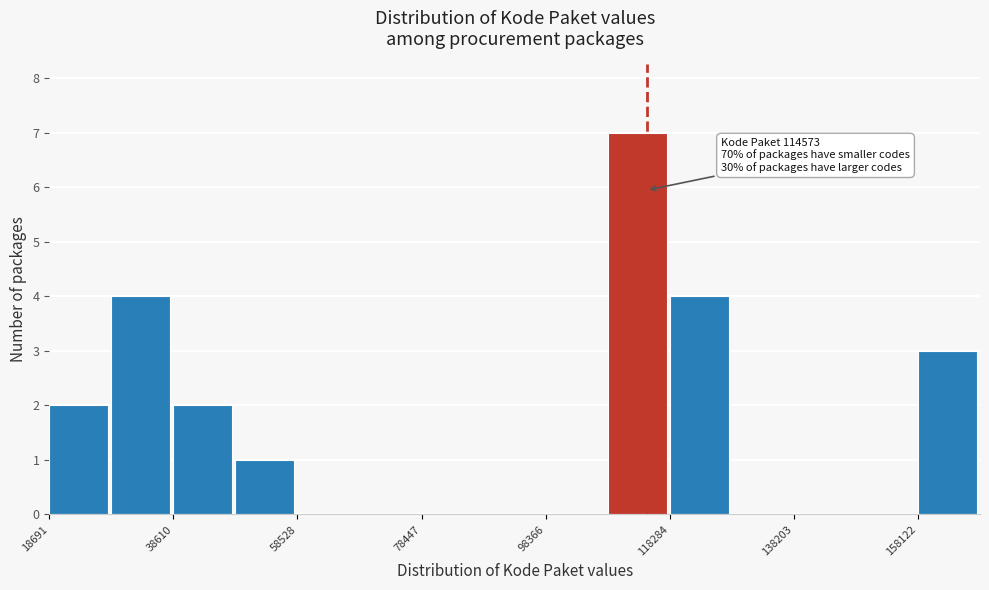

Over which range of the x-axis is the bar tallest?

108000 to 118000